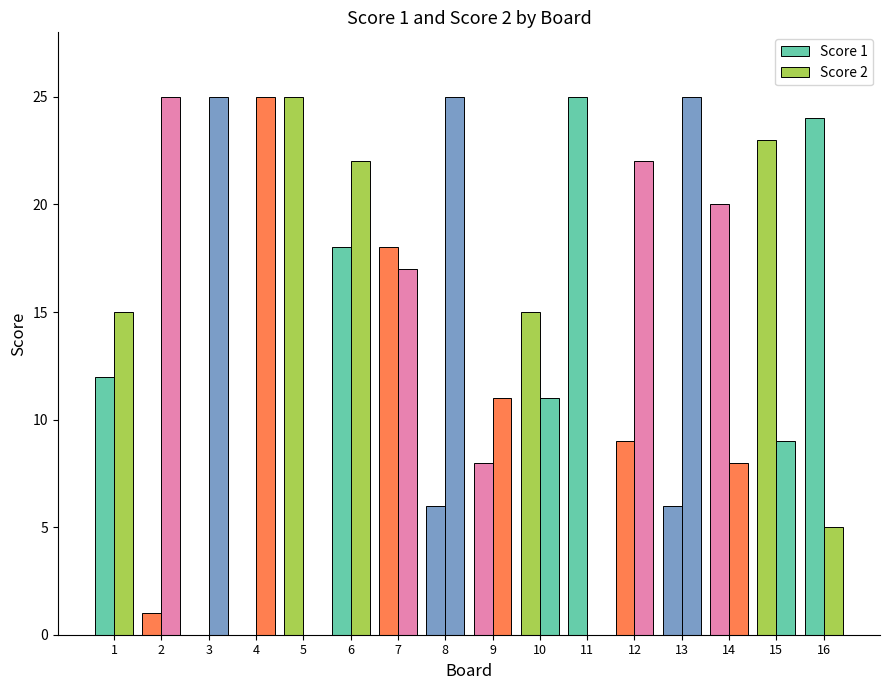

At which label is Score 1 closest to 12?

1